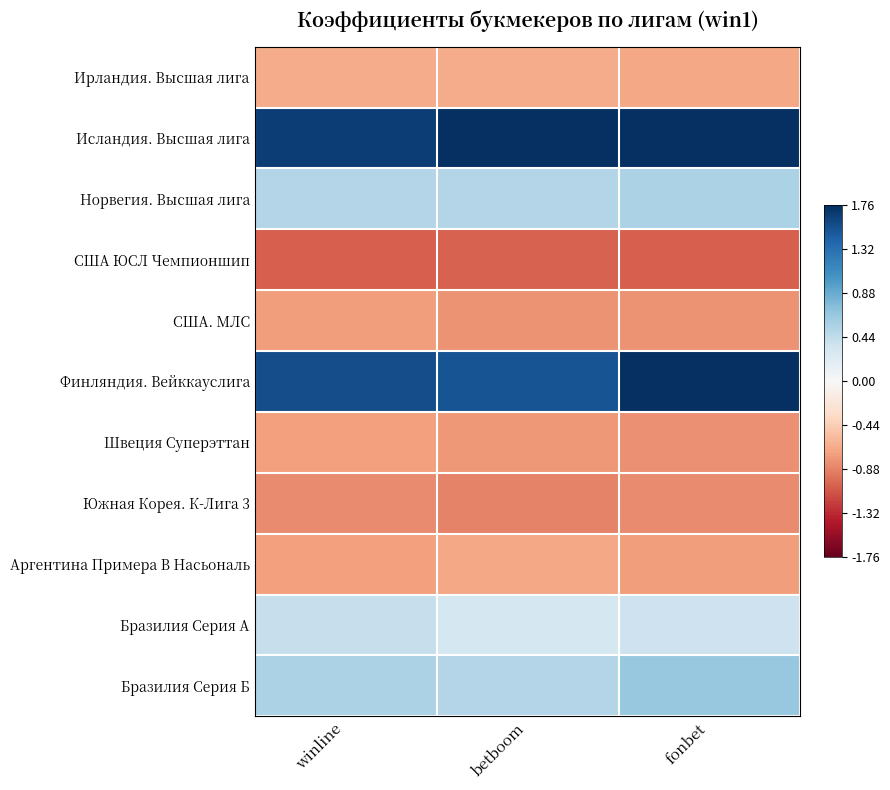

Reading left to right, what are all the values shown in this chart?

Ирландия. Высшая лига: winline=-0.7	betboom=-0.7	fonbet=-0.7
Исландия. Высшая лига: winline=1.7	betboom=1.8	fonbet=1.8
Норвегия. Высшая лига: winline=0.5	betboom=0.5	fonbet=0.6
США ЮСЛ Чемпионшип: winline=-1.0	betboom=-1.0	fonbet=-1.0
США. МЛС: winline=-0.7	betboom=-0.8	fonbet=-0.8
Финляндия. Вейккауслига: winline=1.6	betboom=1.5	fonbet=1.8
Швеция Суперэттан: winline=-0.7	betboom=-0.8	fonbet=-0.8
Южная Корея. К-Лига 3: winline=-0.8	betboom=-0.9	fonbet=-0.8
Аргентина Примера B Насьональ: winline=-0.7	betboom=-0.7	fonbet=-0.7
Бразилия Серия А: winline=0.4	betboom=0.3	fonbet=0.4
Бразилия Серия Б: winline=0.6	betboom=0.5	fonbet=0.7